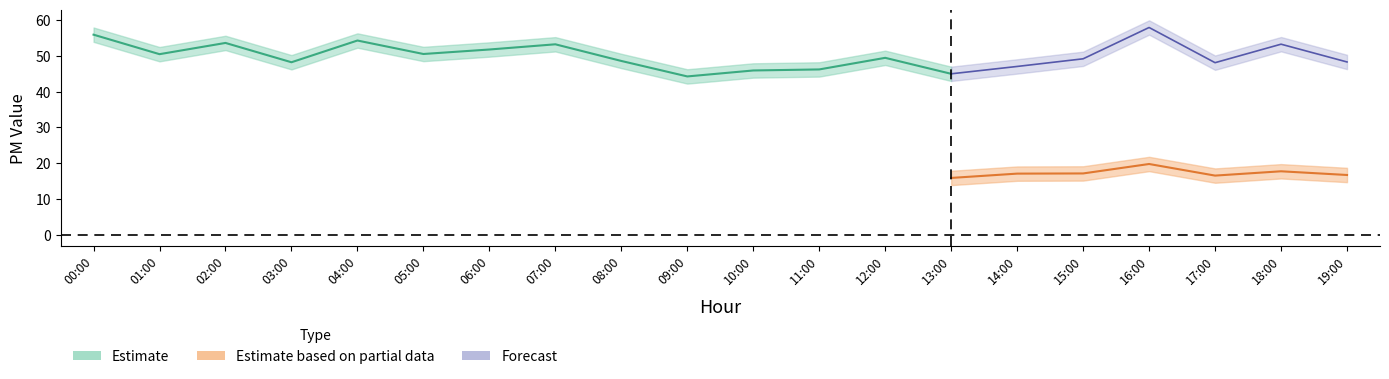

At which category does P1_upper reach its first local valley?

01:00